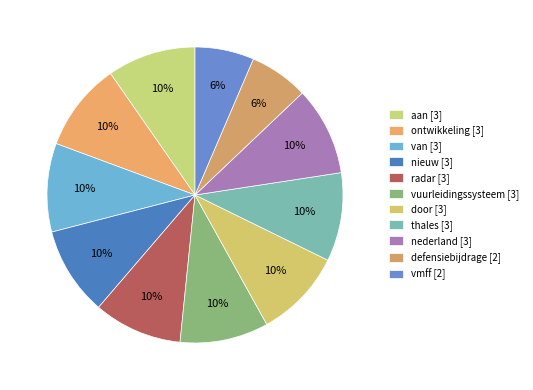

Which slice is the smallest?

defensiebijdrage